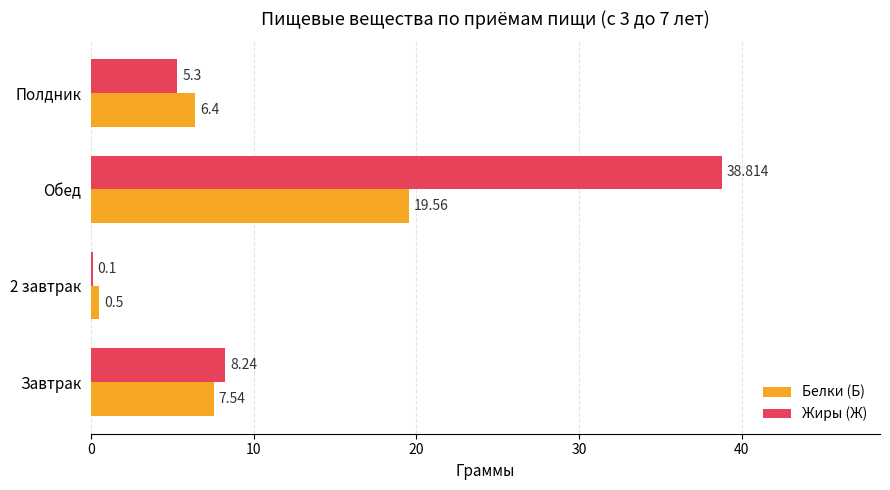

At which label is Жиры (Ж) closest to 19?

Завтрак